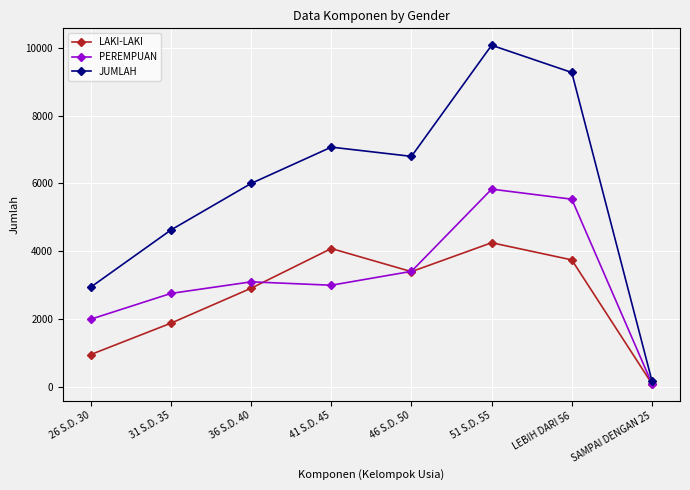

How many lines are shown in the chart?

3